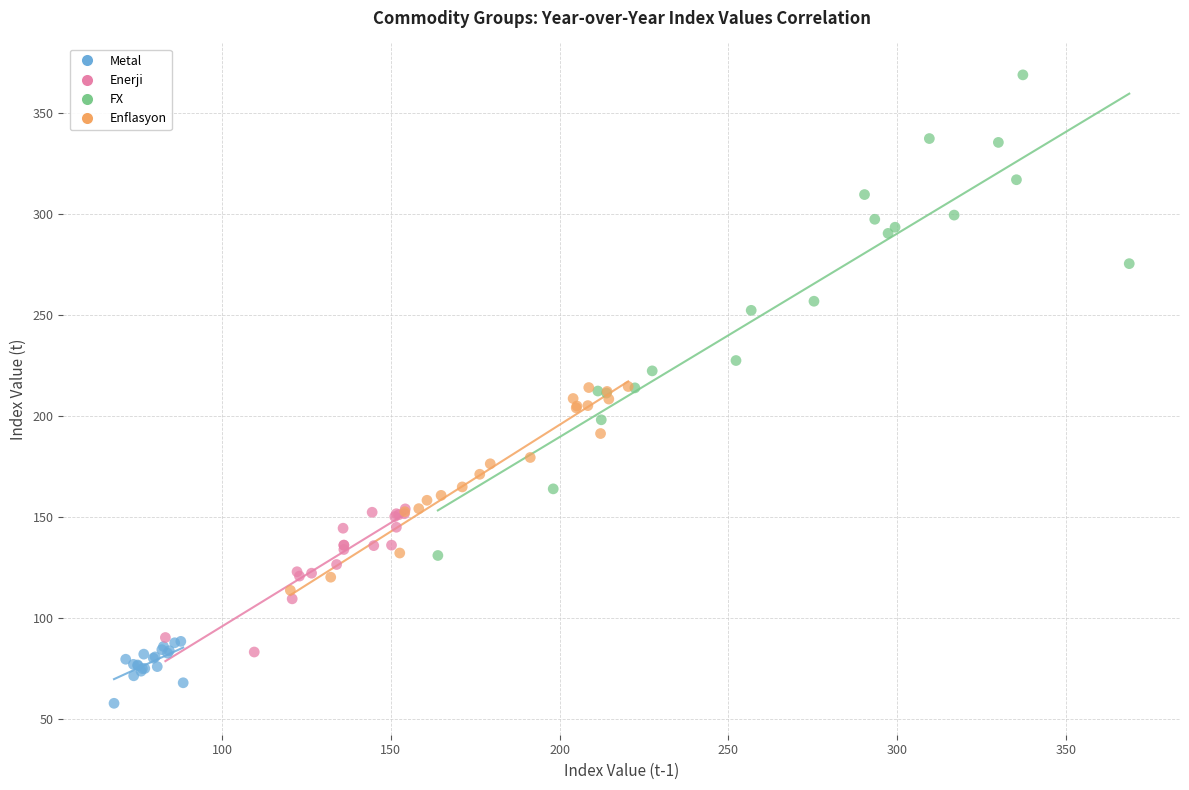

Which series has the widest spread of Y values?

FX